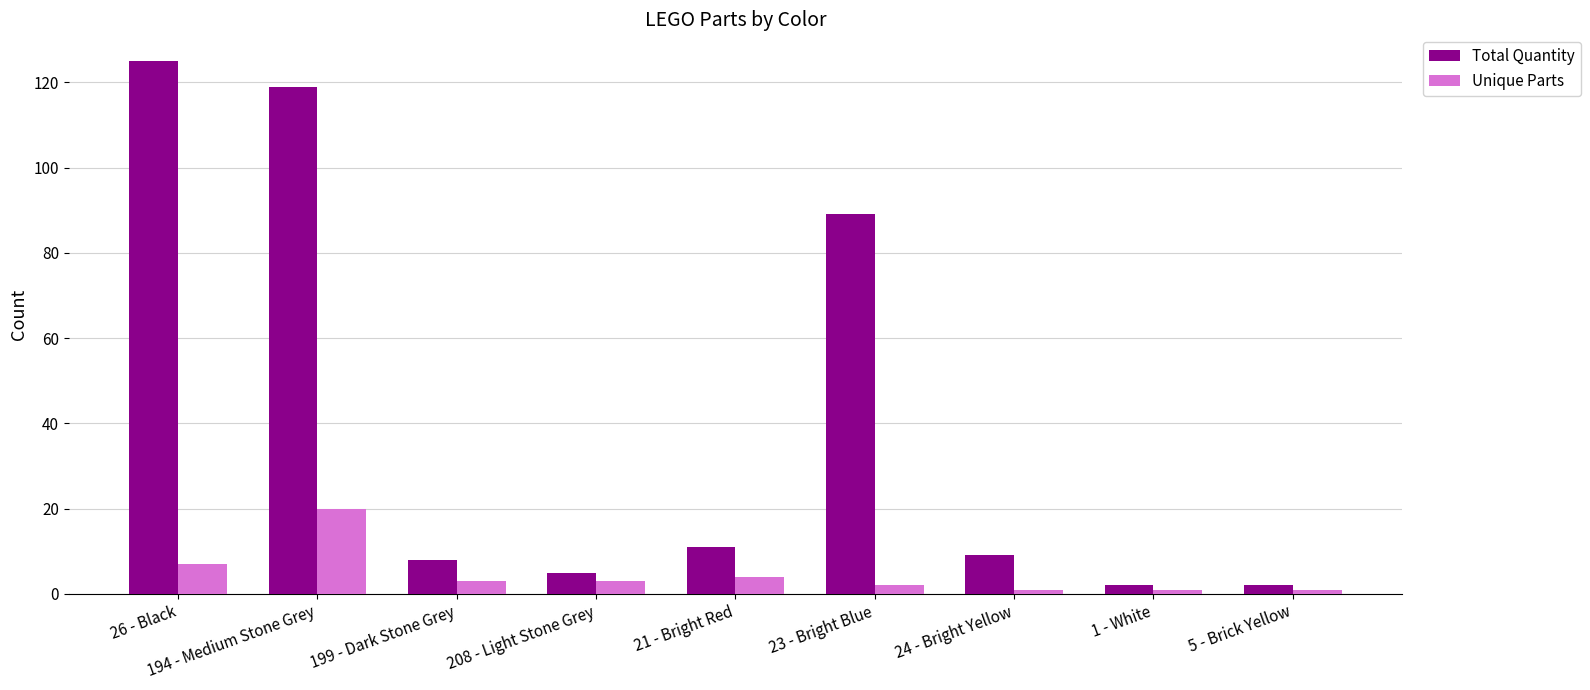

What is the maximum value for Unique Parts?

20